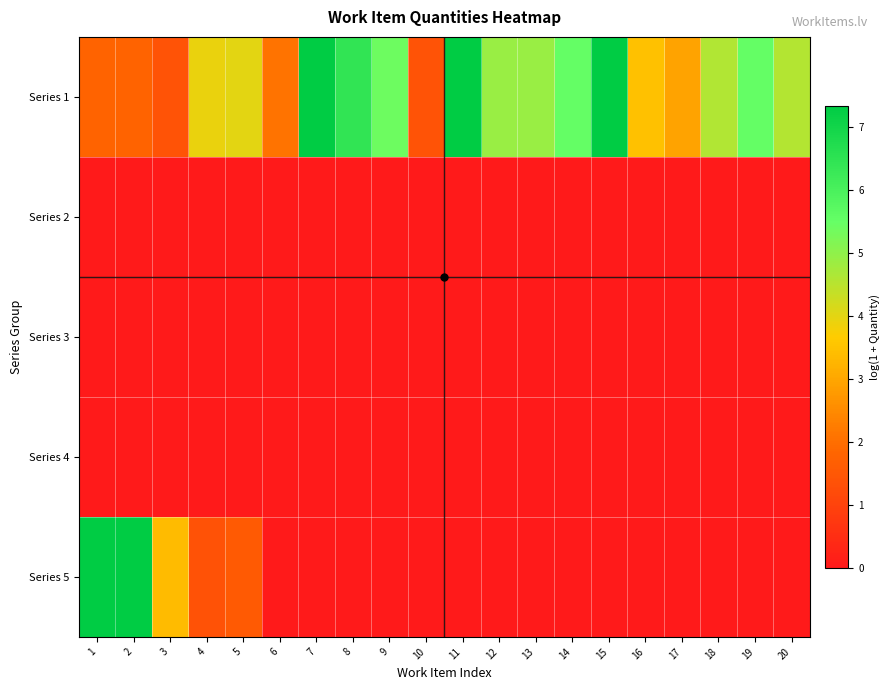

Reading left to right, extract all data points from this chart.

Series 1: 1=1.8	2=1.8	3=1.4	4=3.9	5=4.0	6=2.1	7=7.3	8=6.4	9=5.4	10=1.4	11=7.3	12=4.9	13=4.9	14=5.5	15=7.3	16=3.5	17=2.9	18=4.6	19=5.5	20=4.6
Series 2: 1=0.0	2=0.0	3=0.0	4=0.0	5=0.0	6=0.0	7=0.0	8=0.0	9=0.0	10=0.0	11=0.0	12=0.0	13=0.0	14=0.0	15=0.0	16=0.0	17=0.0	18=0.0	19=0.0	20=0.0
Series 3: 1=0.0	2=0.0	3=0.0	4=0.0	5=0.0	6=0.0	7=0.0	8=0.0	9=0.0	10=0.0	11=0.0	12=0.0	13=0.0	14=0.0	15=0.0	16=0.0	17=0.0	18=0.0	19=0.0	20=0.0
Series 4: 1=0.0	2=0.0	3=0.0	4=0.0	5=0.0	6=0.0	7=0.0	8=0.0	9=0.0	10=0.0	11=0.0	12=0.0	13=0.0	14=0.0	15=0.0	16=0.0	17=0.0	18=0.0	19=0.0	20=0.0
Series 5: 1=7.3	2=7.3	3=3.4	4=1.4	5=1.6	6=0.0	7=0.0	8=0.0	9=0.0	10=0.0	11=0.0	12=0.0	13=0.0	14=0.0	15=0.0	16=0.0	17=0.0	18=0.0	19=0.0	20=0.0